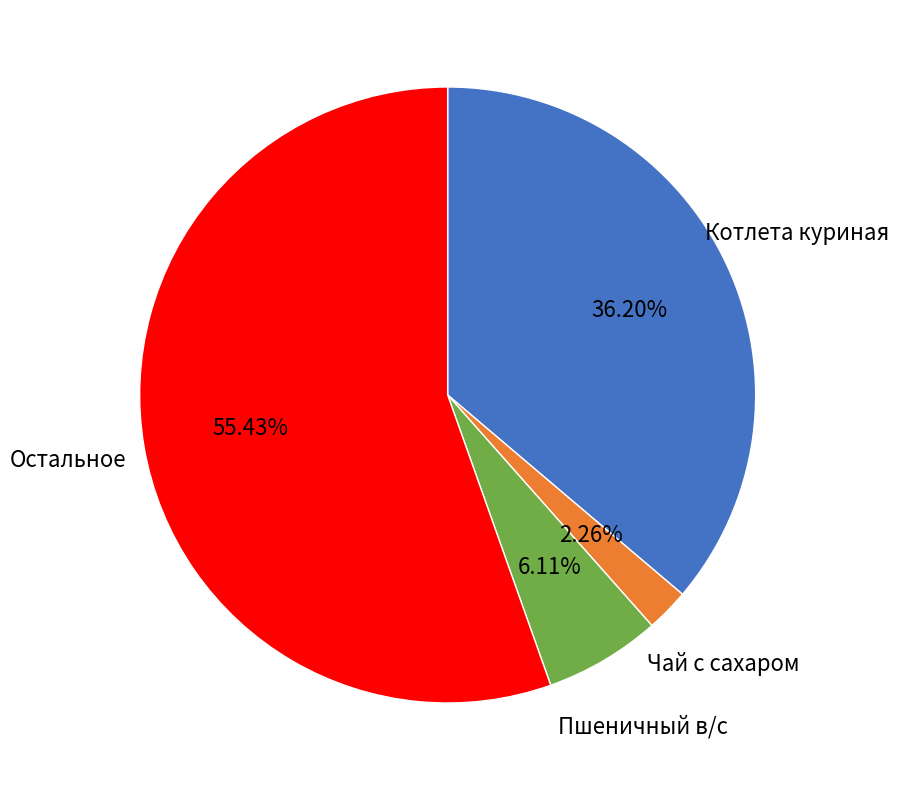

Is there any slice that represents more than half of the pie?

Yes